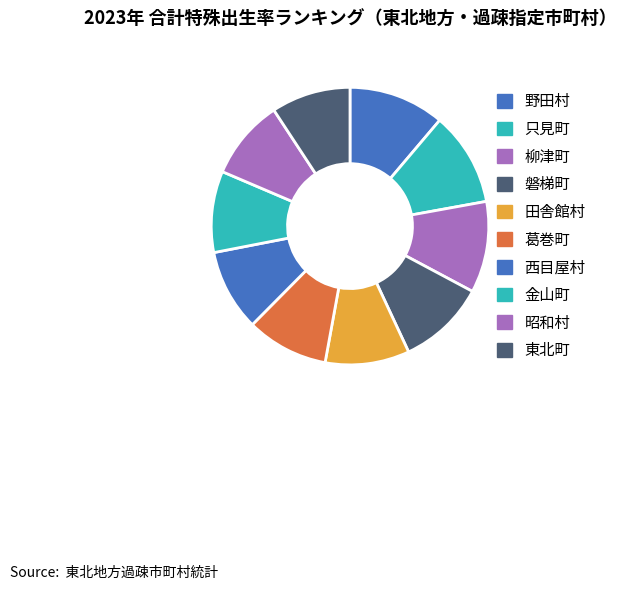

Which category has the biggest portion of the pie?

野田村